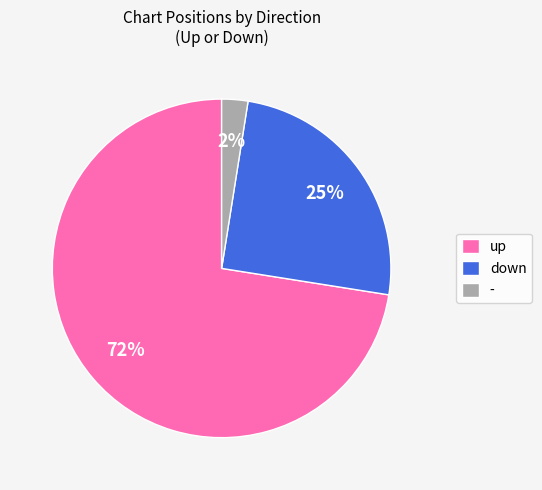

Combined, do - and up account for over 50%?

Yes